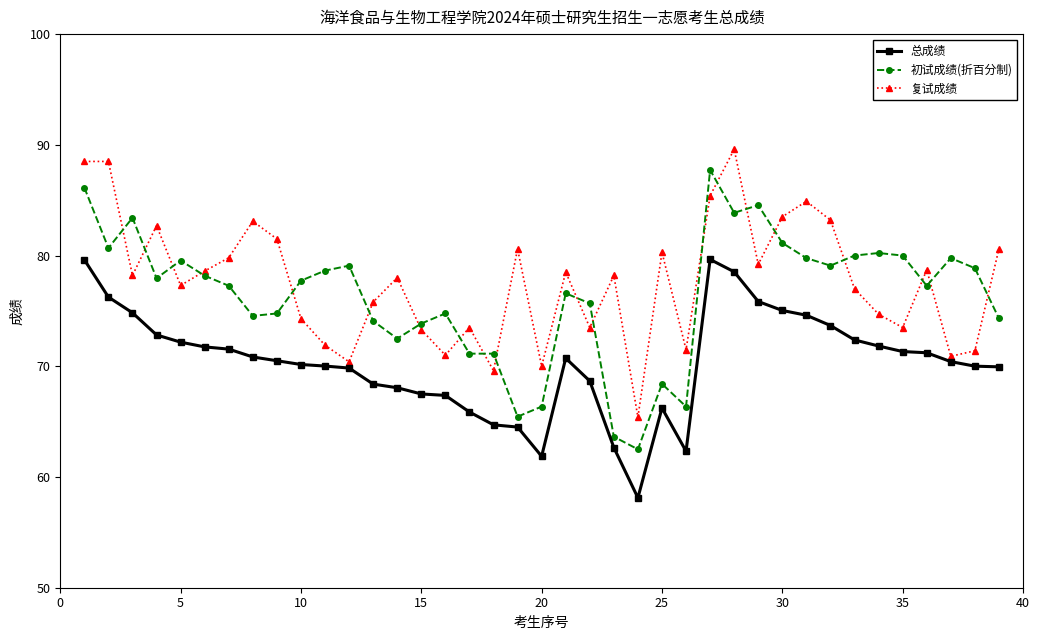

What is the greatest value displayed?

89.6